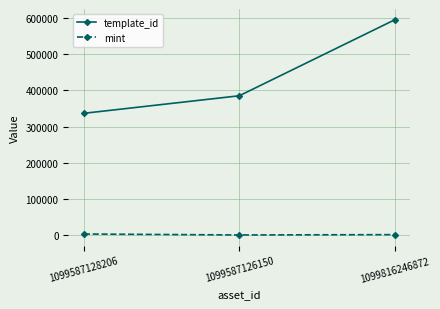

Rank the categories by template_id value from highest to lowest.

1099816246872, 1099587126150, 1099587128206